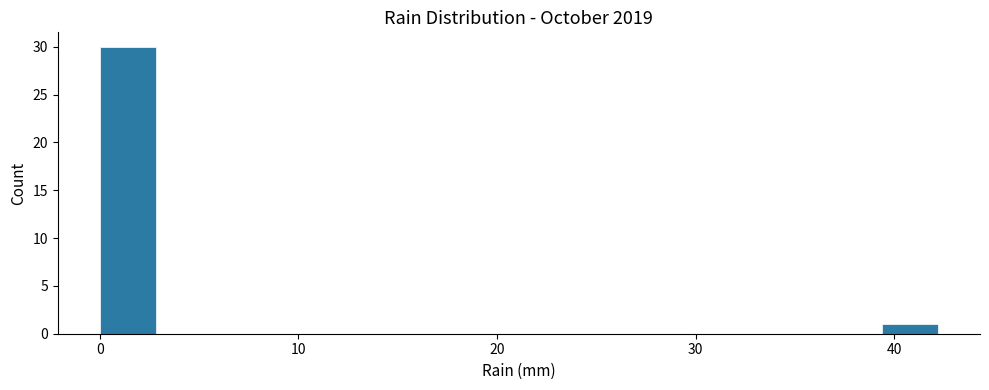

Around what value on the x-axis is the tallest bar? Give the approximate position of its centre, as read against the axis.

1